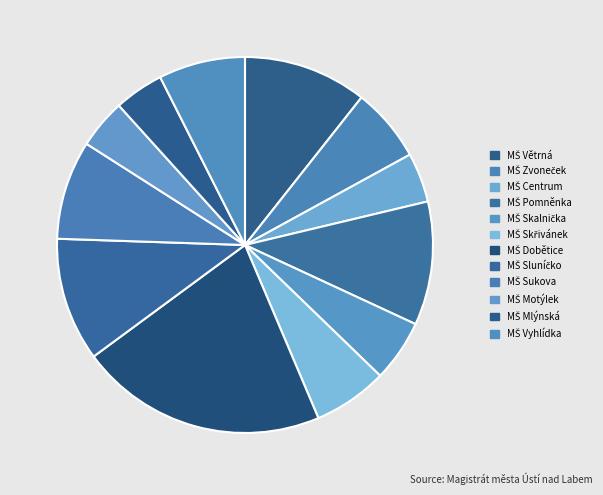

What is the ratio of the value at MŠ Pomněnka to the value at MŠ Skřivánek?

1.7